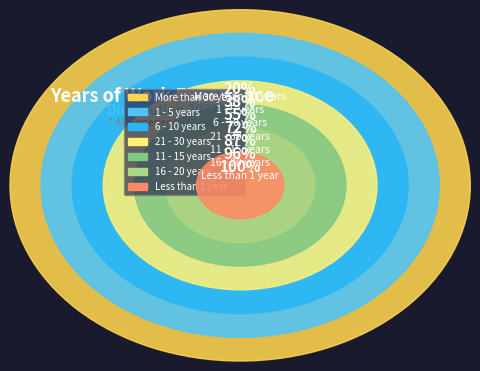

Which category has the biggest portion of the pie?

More than 30 years